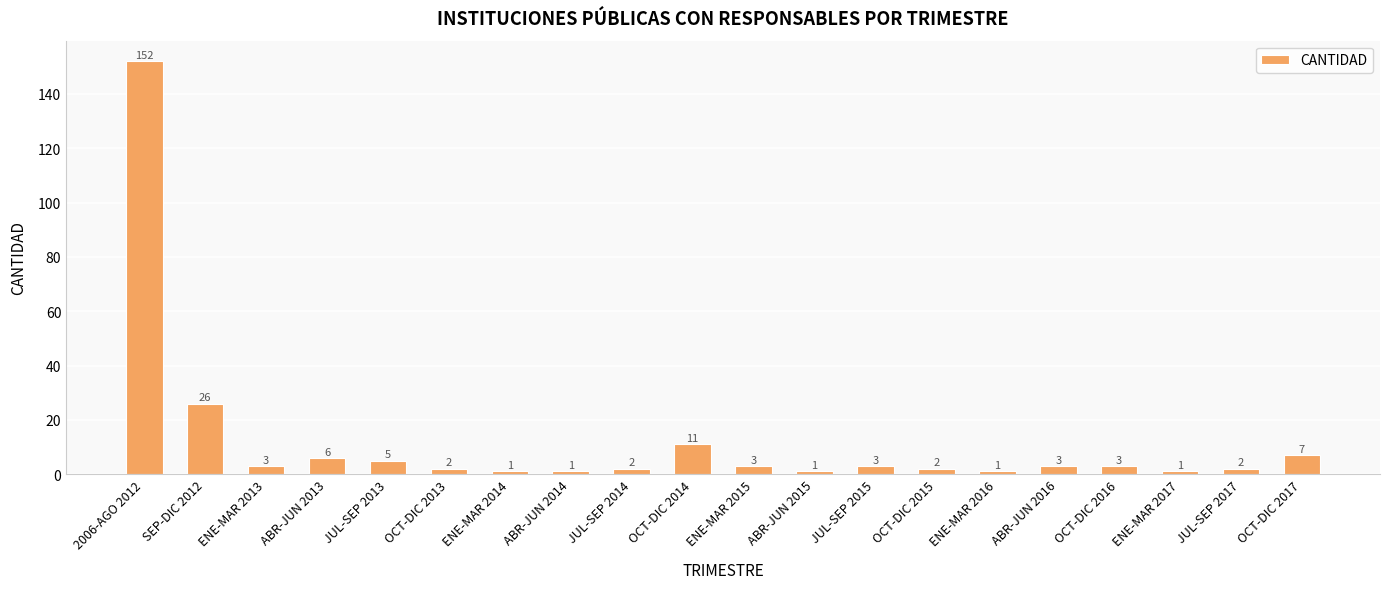

The value at SEP-DIC 2012 is 26. True or false?

True